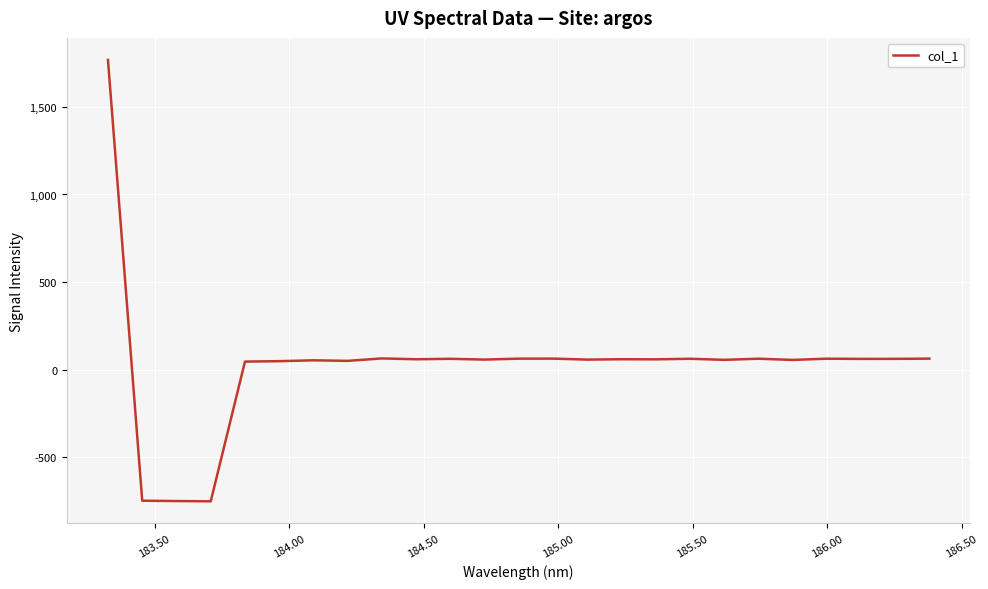

What is the smallest value displayed?

-751.7